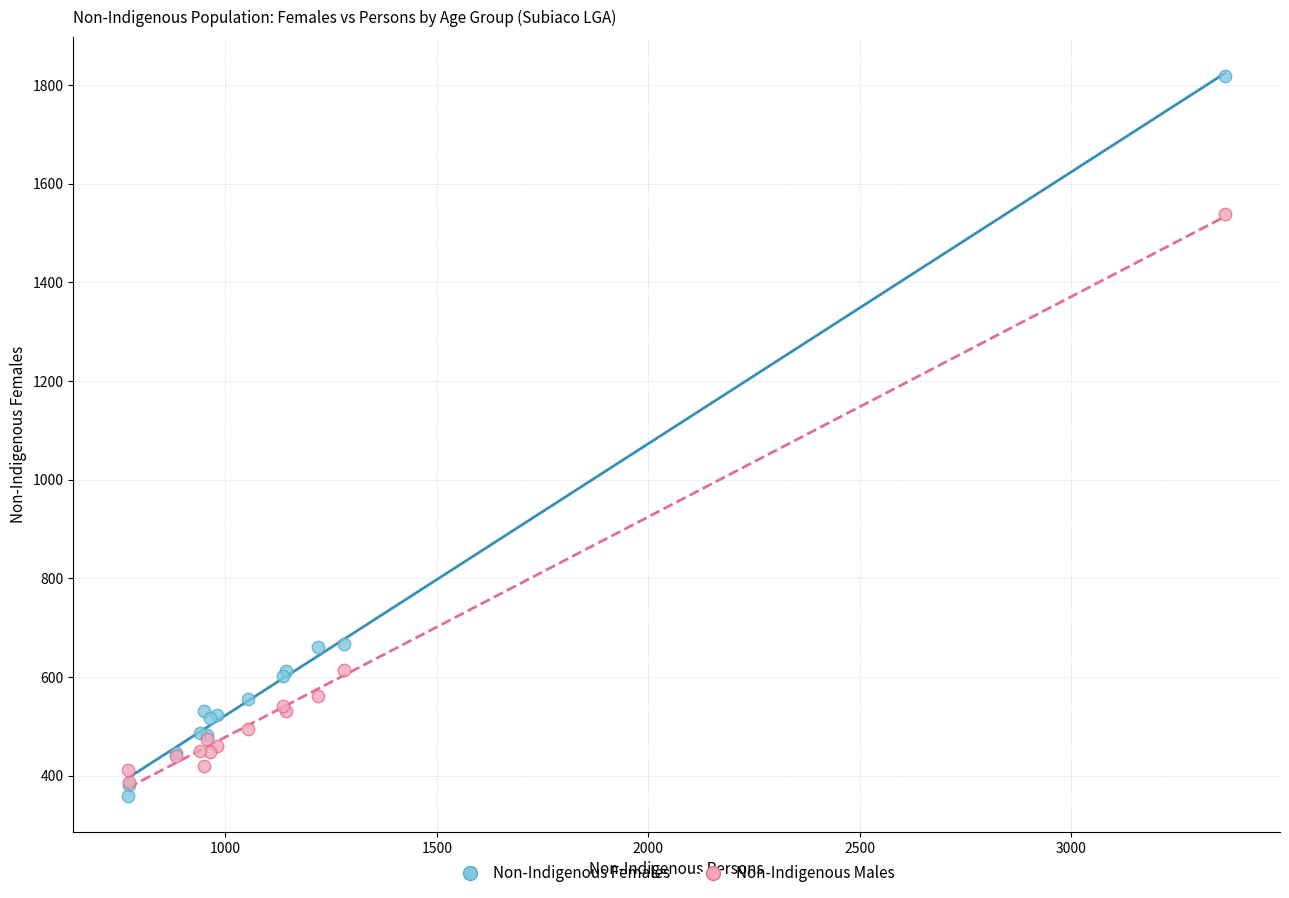

Which series contains the lowest Y value?

Non-Indigenous Females